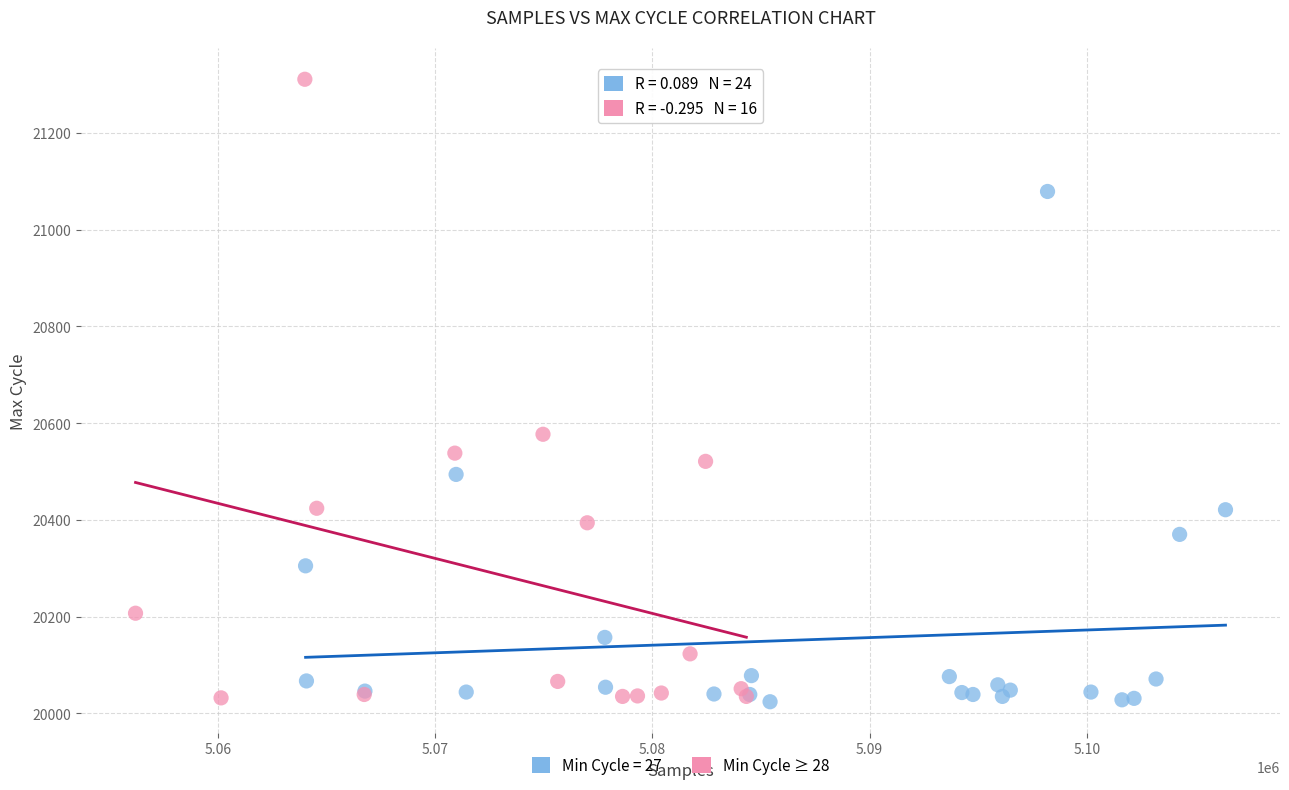

Which series contains the highest Y value?

Min Cycle ≥ 28